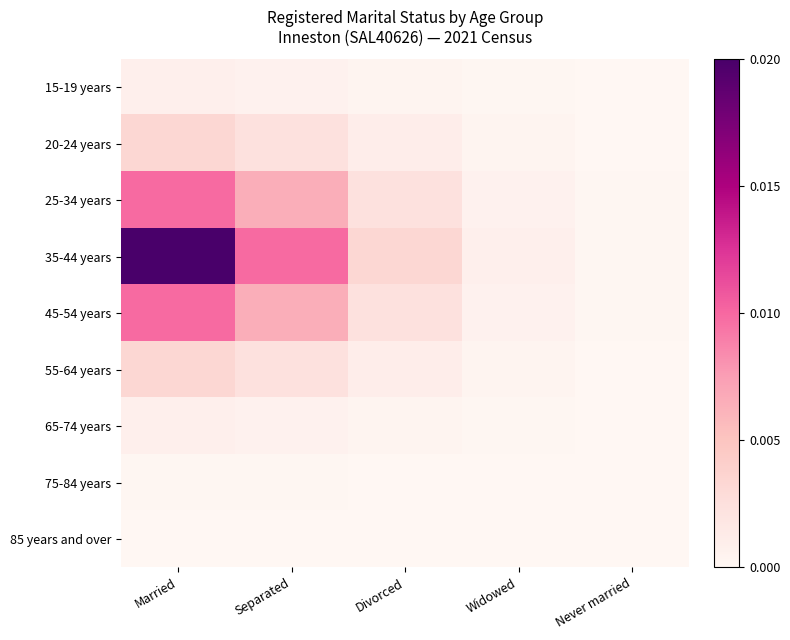

Reading right to left, what are all the values shown in this chart?

15-19 years: Never married=0.0	Widowed=0.0	Divorced=0.0	Separated=0.0	Married=0.0
20-24 years: Never married=0.0	Widowed=0.0	Divorced=0.0	Separated=0.0	Married=0.0
25-34 years: Never married=0.0	Widowed=0.0	Divorced=0.0	Separated=0.0	Married=0.0
35-44 years: Never married=0.0	Widowed=0.0	Divorced=0.0	Separated=0.0	Married=0.0
45-54 years: Never married=0.0	Widowed=0.0	Divorced=0.0	Separated=0.0	Married=0.0
55-64 years: Never married=0.0	Widowed=0.0	Divorced=0.0	Separated=0.0	Married=0.0
65-74 years: Never married=0.0	Widowed=0.0	Divorced=0.0	Separated=0.0	Married=0.0
75-84 years: Never married=0.0	Widowed=0.0	Divorced=0.0	Separated=0.0	Married=0.0
85 years and over: Never married=0.0	Widowed=0.0	Divorced=0.0	Separated=0.0	Married=0.0